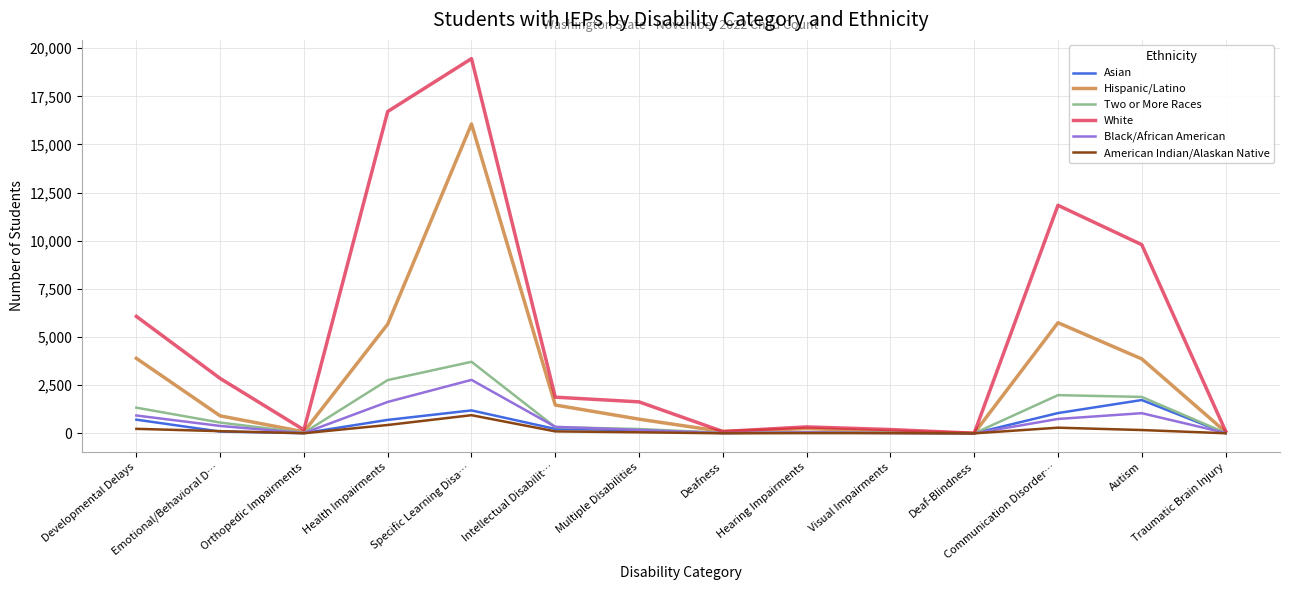

At which category does Hispanic/Latino reach its first local valley?

Orthopedic Impairments